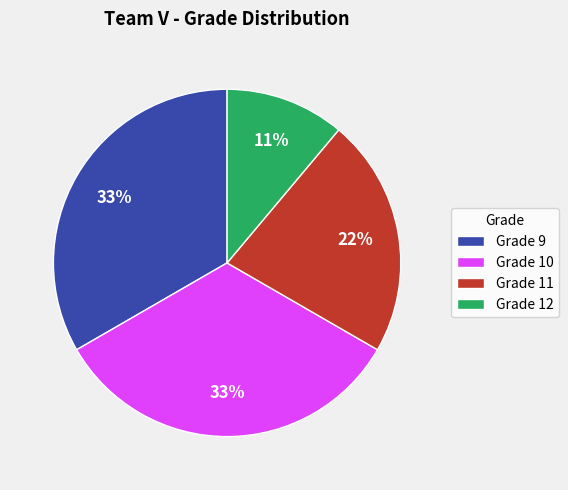

To the nearest percent, what is the average slice percentage?

25%